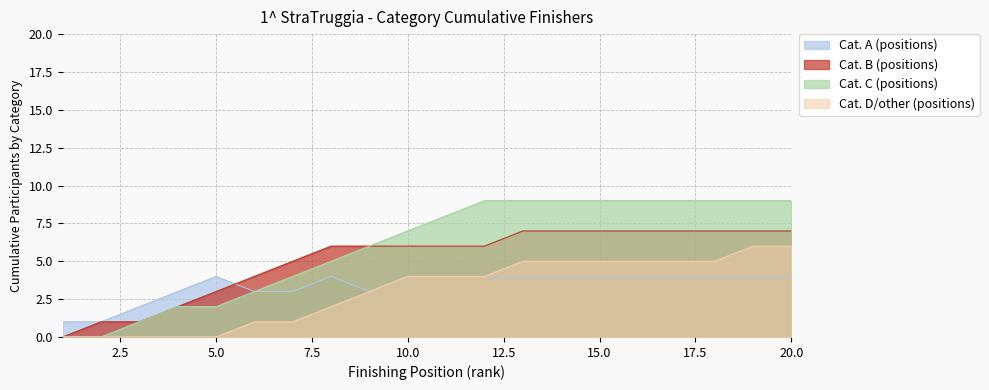

What is the value of the Cat. D/other (positions) point at the 6th from the left?

1